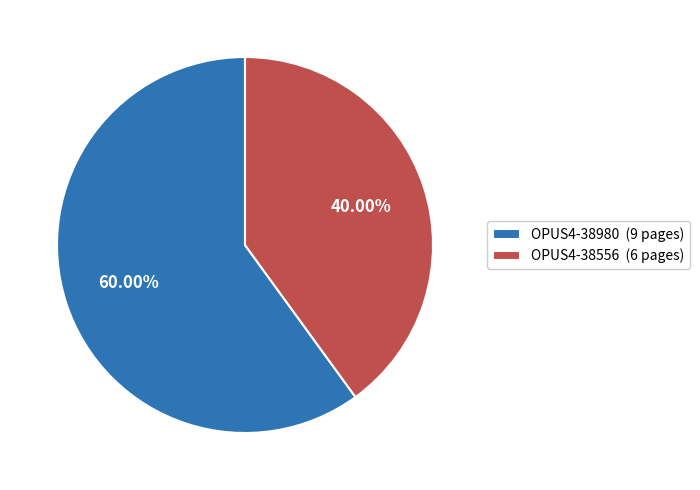

Which slice is the largest?

OPUS4-38980